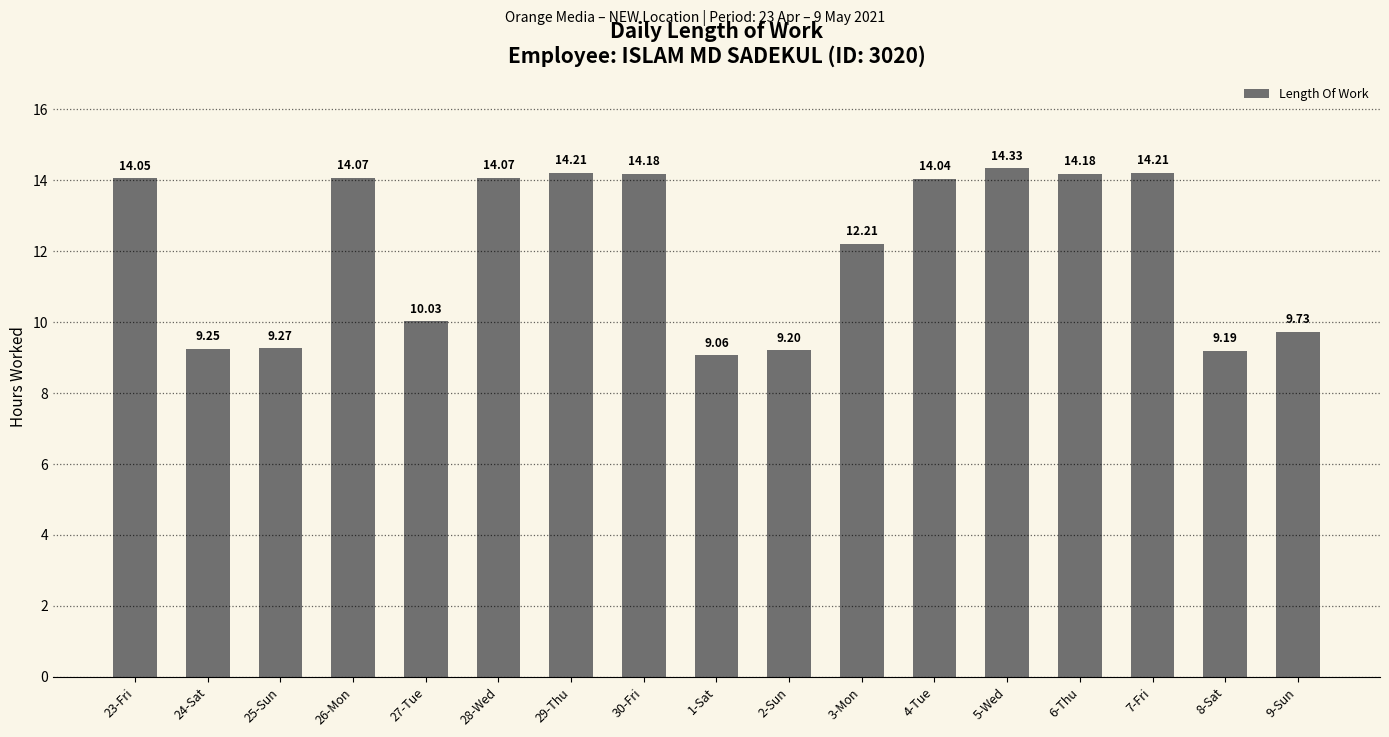

What is the change in value from 27-Tue to 3-Mon?

+2.2